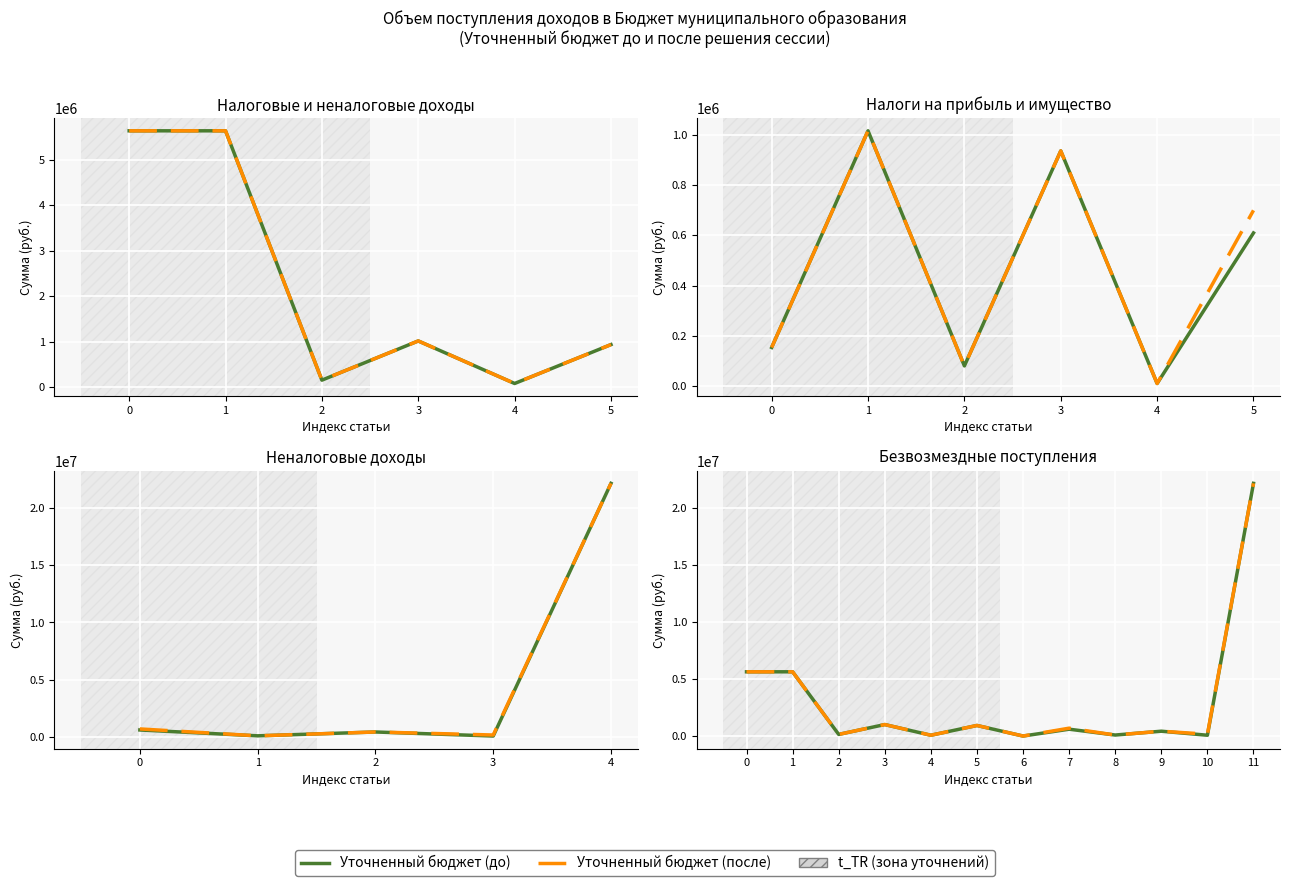

Is the value of Уточненный бюджет (после) at 10 greater than the value of Уточненный бюджет (до) at 5?

No